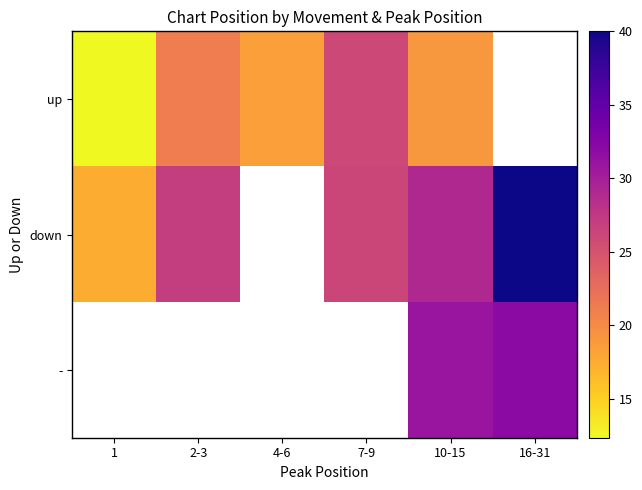

Rank the series by their maximum value, from highest to lowest.

down, -, up